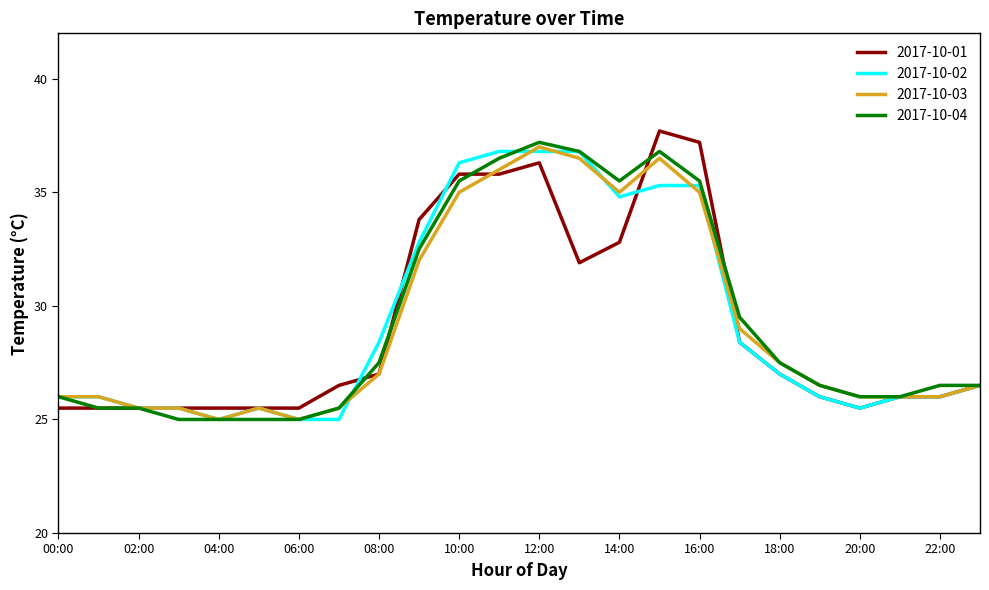

What is the minimum value shown in the chart?

25.0